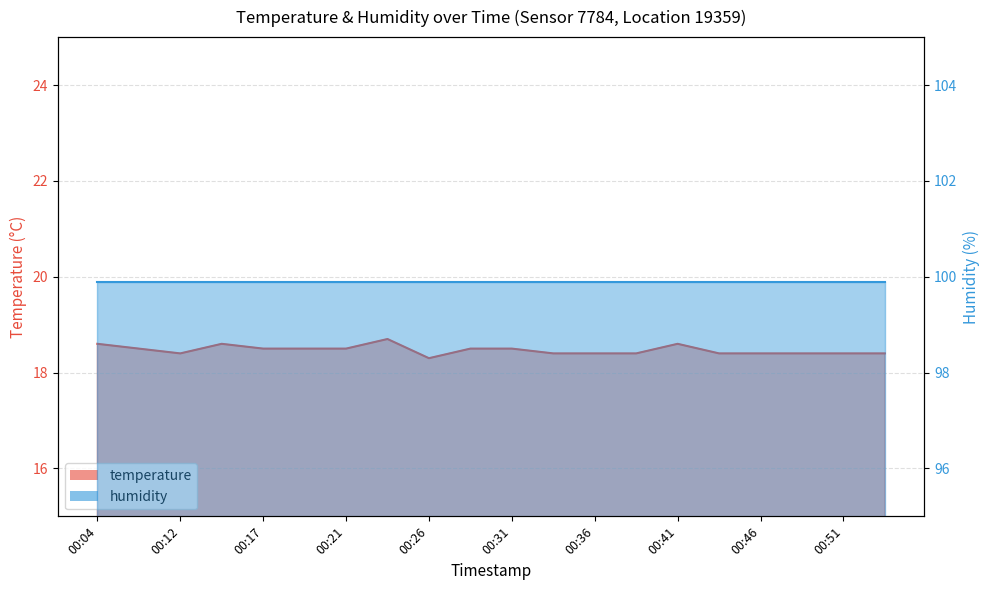

Reading right to left, list all the values displayed in this chart.

00:53=18.4	00:51=18.4	00:48=18.4	00:46=18.4	00:44=18.4	00:41=18.6	00:39=18.4	00:36=18.4	00:34=18.4	00:31=18.5	00:29=18.5	00:26=18.3	00:24=18.7	00:21=18.5	00:19=18.5	00:17=18.5	00:14=18.6	00:12=18.4	00:07=18.5	00:04=18.6